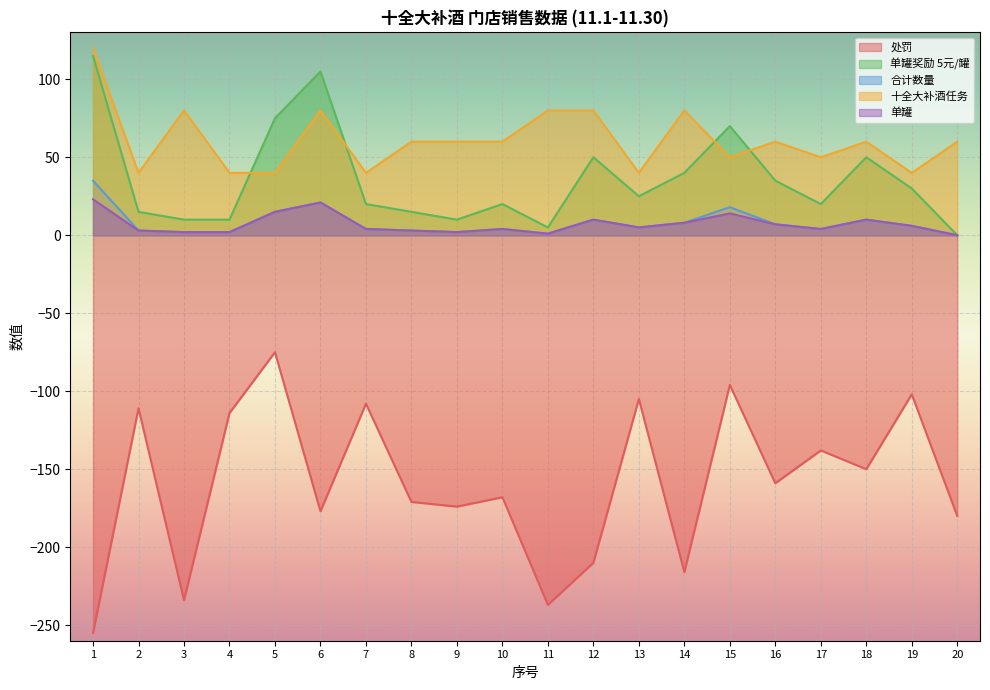

What is the total value across all series at 4?

-60